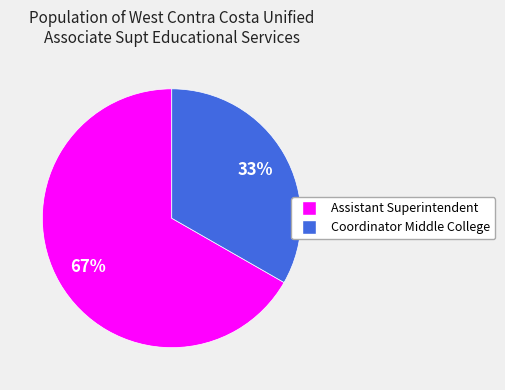

The Coordinator Middle College slice represents 33% of the pie. True or false?

True